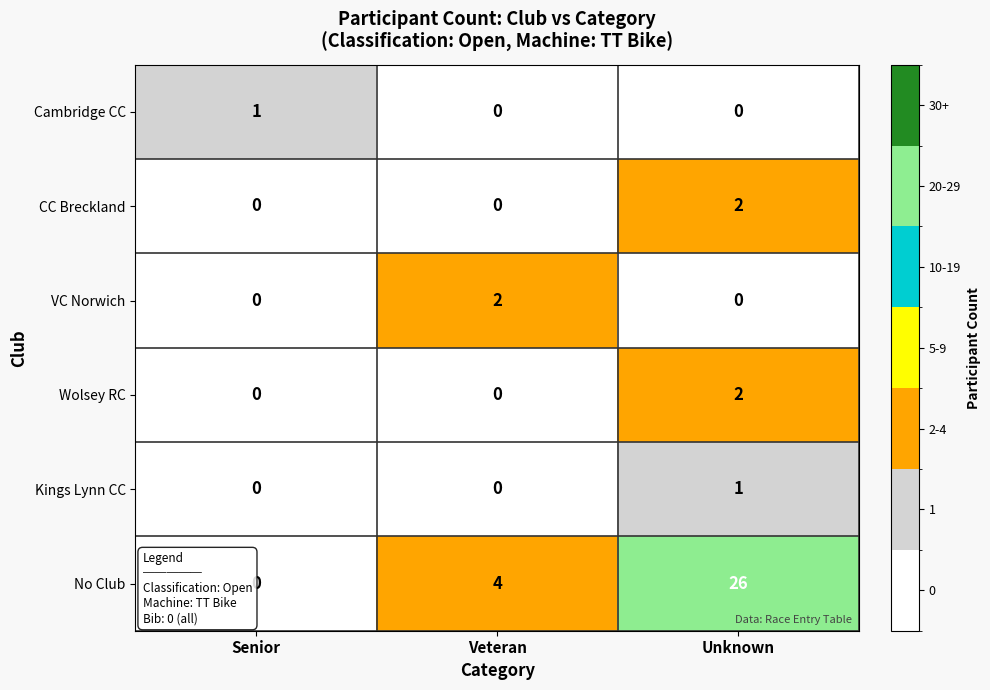

Reading left to right, transcribe all the data shown in this chart.

Cambridge CC: Senior=1	Veteran=0	Unknown=0
CC Breckland: Senior=0	Veteran=0	Unknown=2
VC Norwich: Senior=0	Veteran=2	Unknown=0
Wolsey RC: Senior=0	Veteran=0	Unknown=2
Kings Lynn CC: Senior=0	Veteran=0	Unknown=1
No Club: Senior=0	Veteran=4	Unknown=26